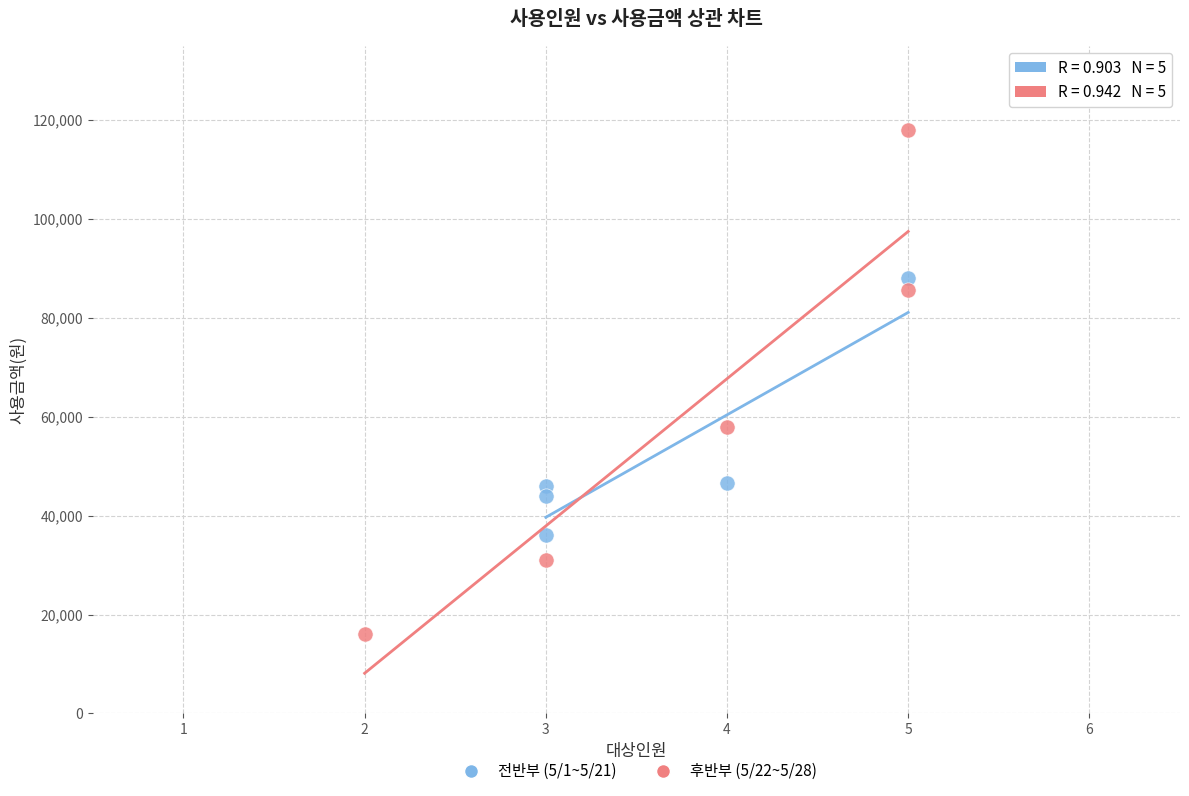

Which series has the largest Y range (max minus min)?

후반부 (5/22~5/28)